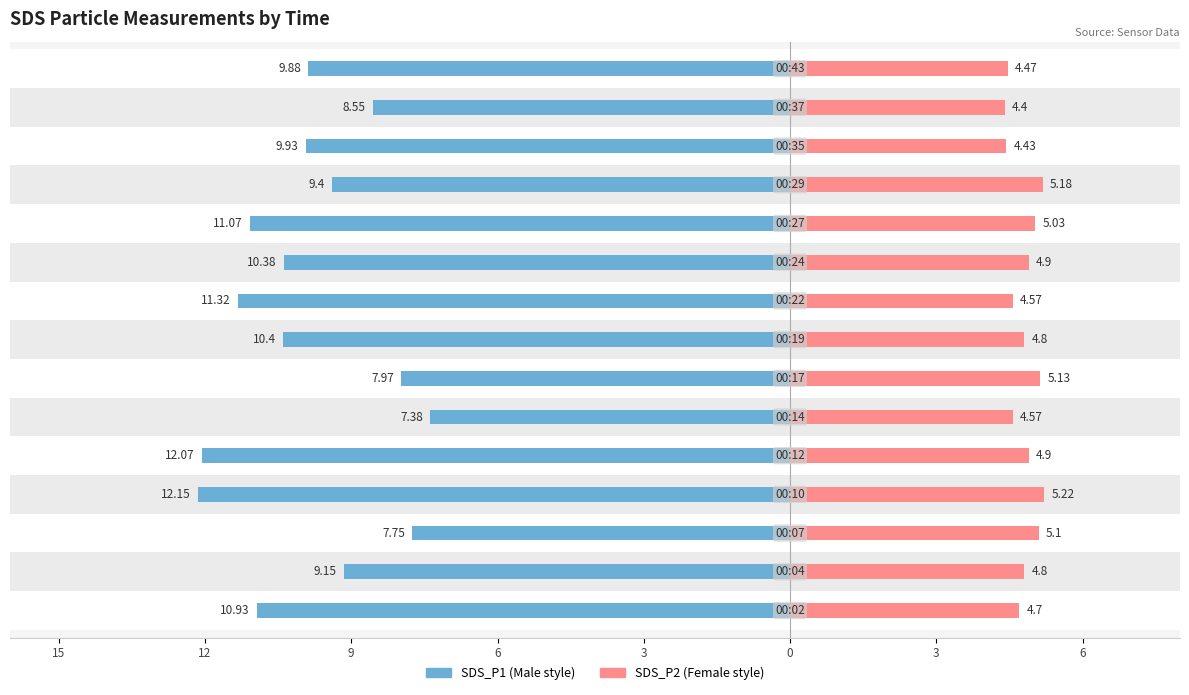

What is the label of the 3rd bar from the right?

12